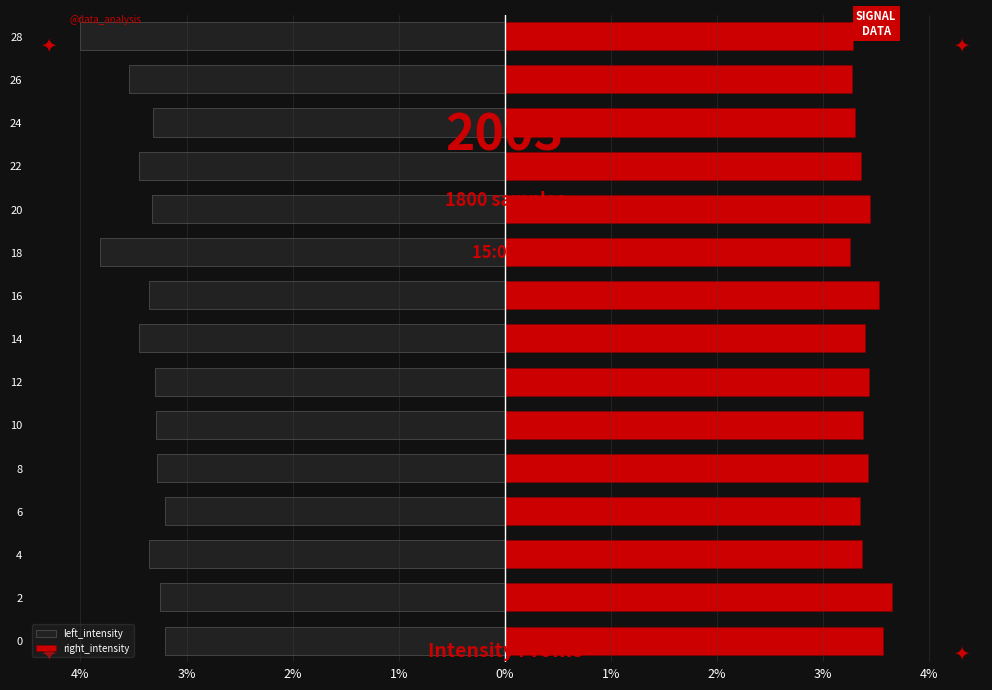

Reading left to right, list all the values displayed in this chart.

left_intensity: -3.2	-3.3	-3.4	-3.2	-3.3	-3.3	-3.3	-3.4	-3.4	-3.8	-3.3	-3.4	-3.3	-3.5	-4.0
right_intensity: 3.6	3.6	3.4	3.4	3.4	3.4	3.4	3.4	3.5	3.3	3.4	3.4	3.3	3.3	3.3